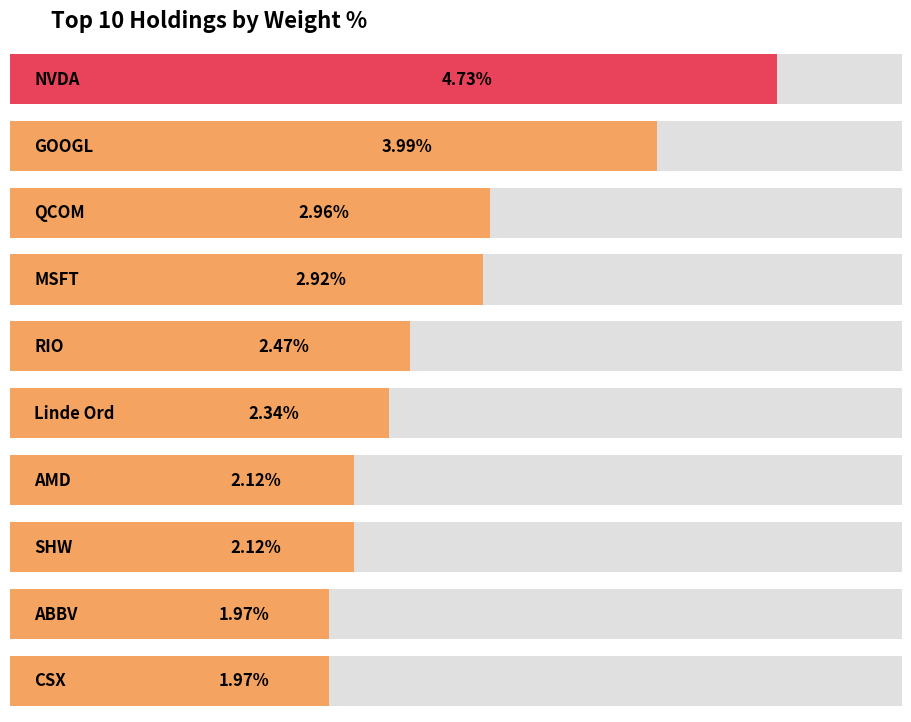

Does the chart contain any negative values?

No